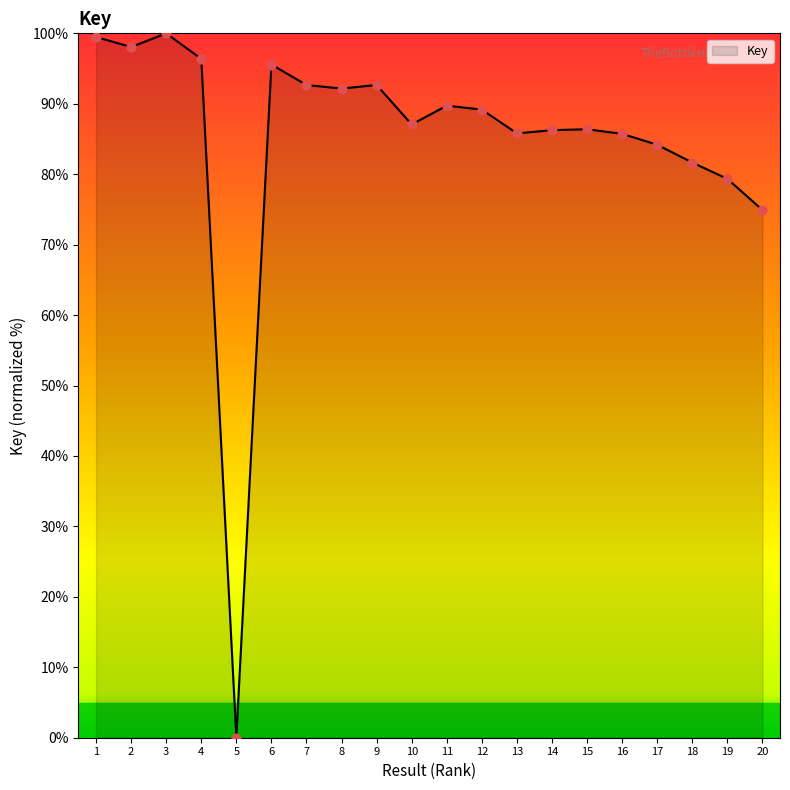

What is the change in value from 7 to 20?

-17.8